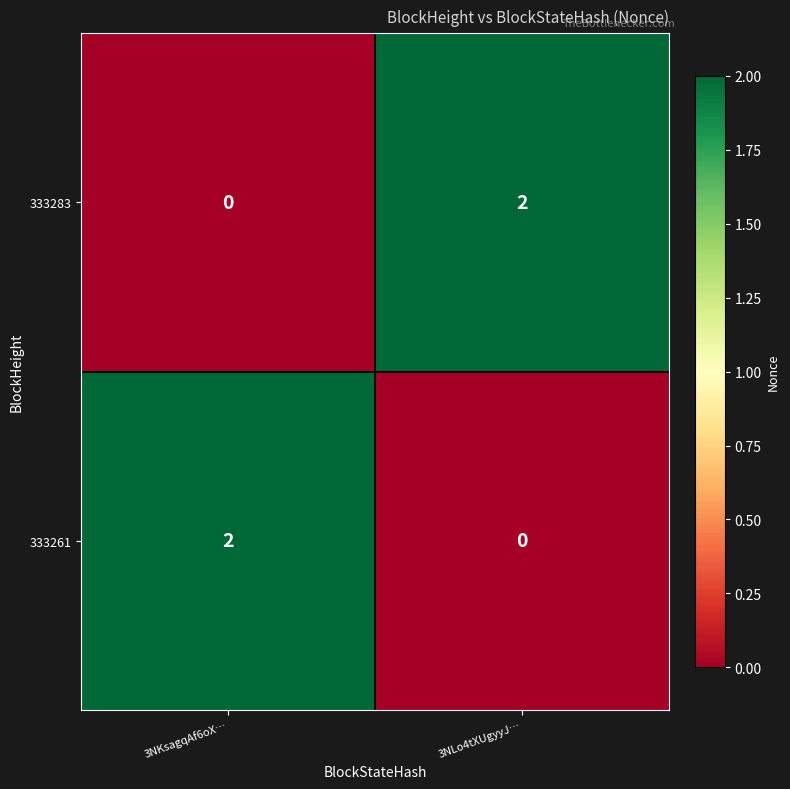

Where is 333283 nearest to the value 1?

3NKsagqAf6oX…